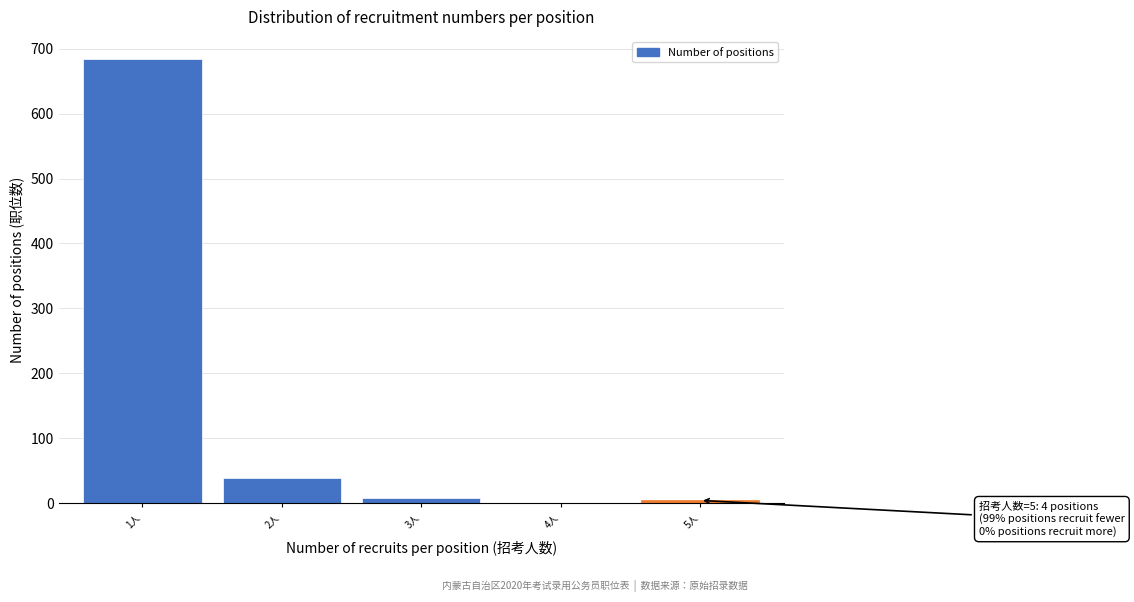

Reading left to right, list all the values displayed in this chart.

1人=684	2人=38	3人=8	4人=0	5人=4